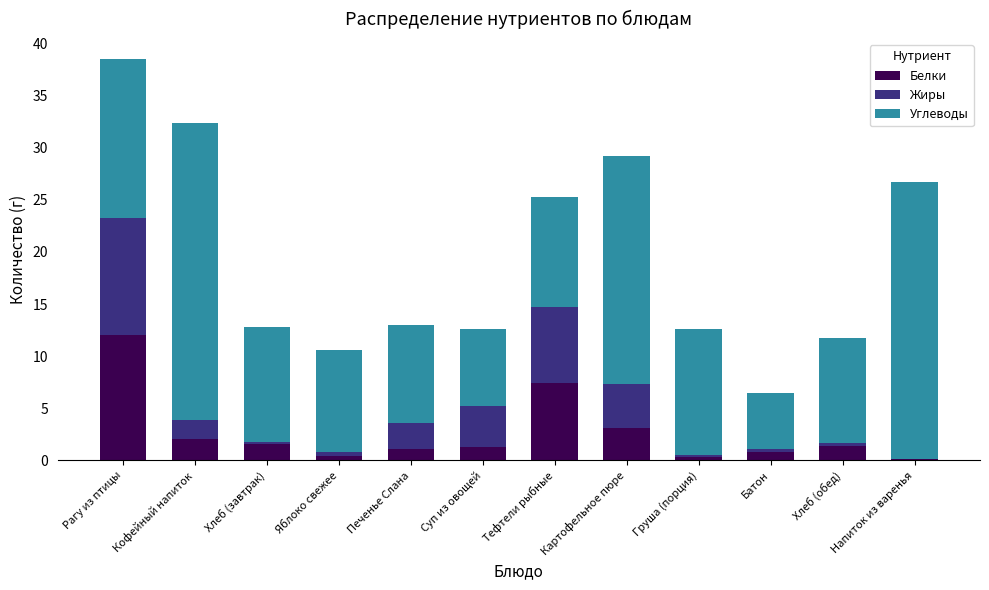

True or false: Белки has a value of 2.1 at Кофейный напиток.

True